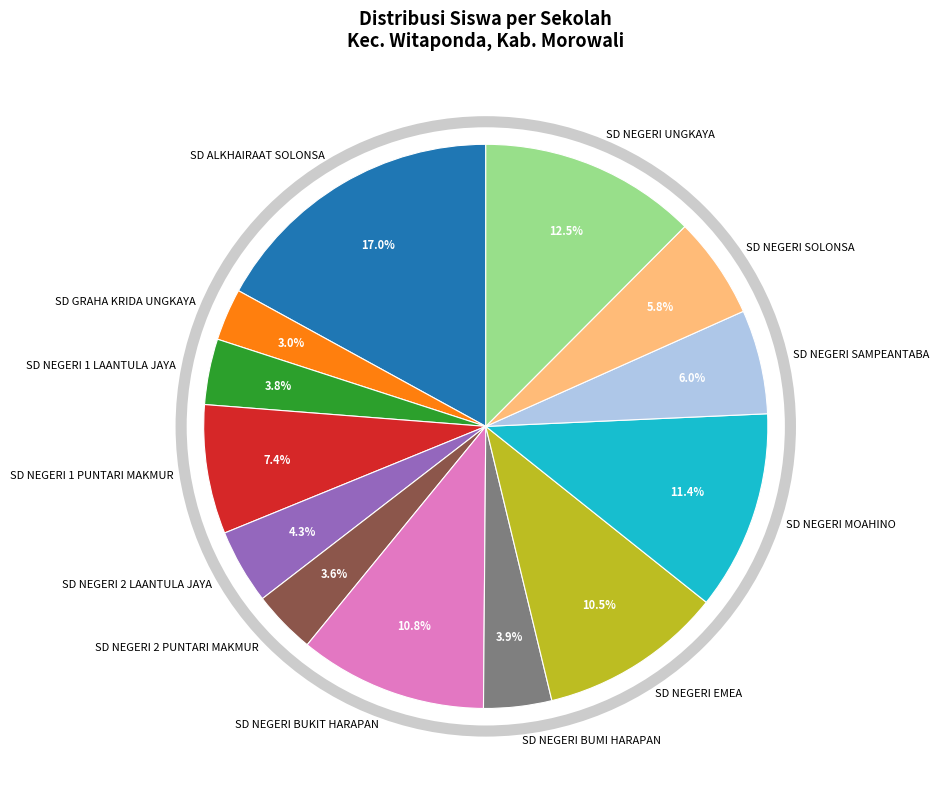

To the nearest percent, what portion does SD NEGERI 1 LAANTULA JAYA represent?

4%